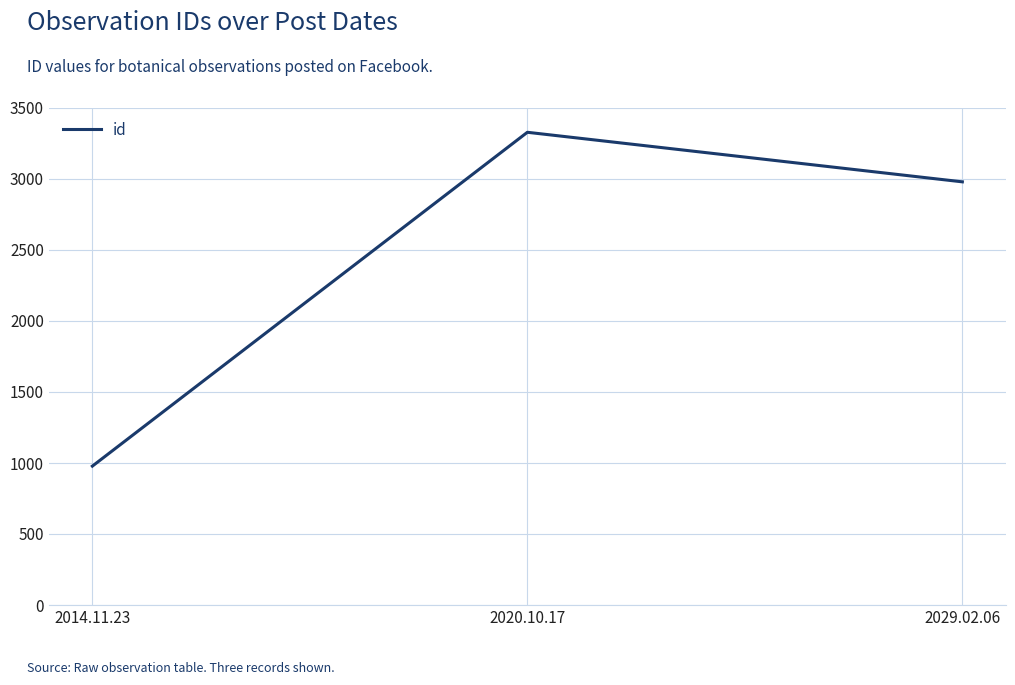

At which label does the data first exceed 2980?

2020.10.17